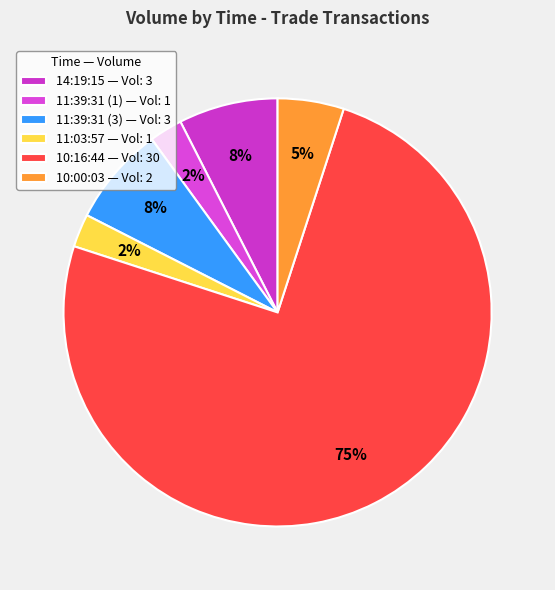

Which category accounts for the majority?

10:16:44